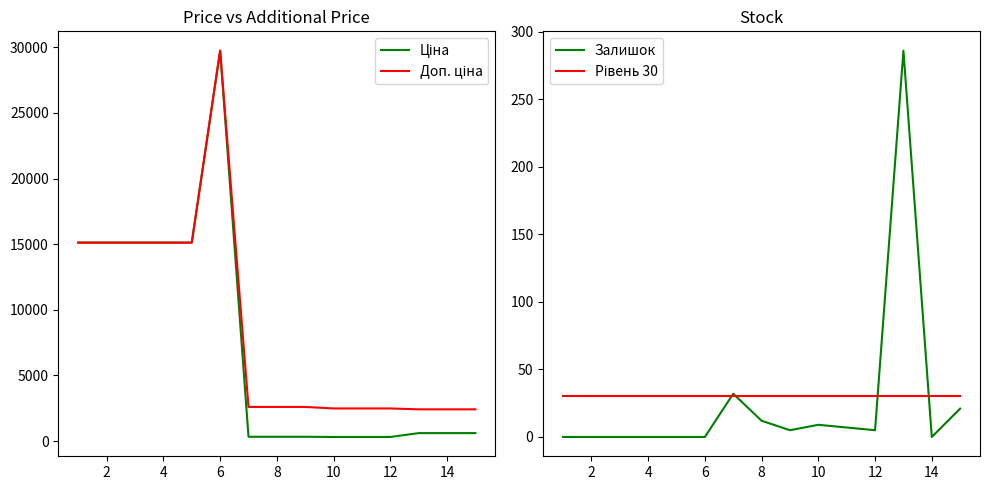

True or false: Ціна and Залишок cross at least once.

False